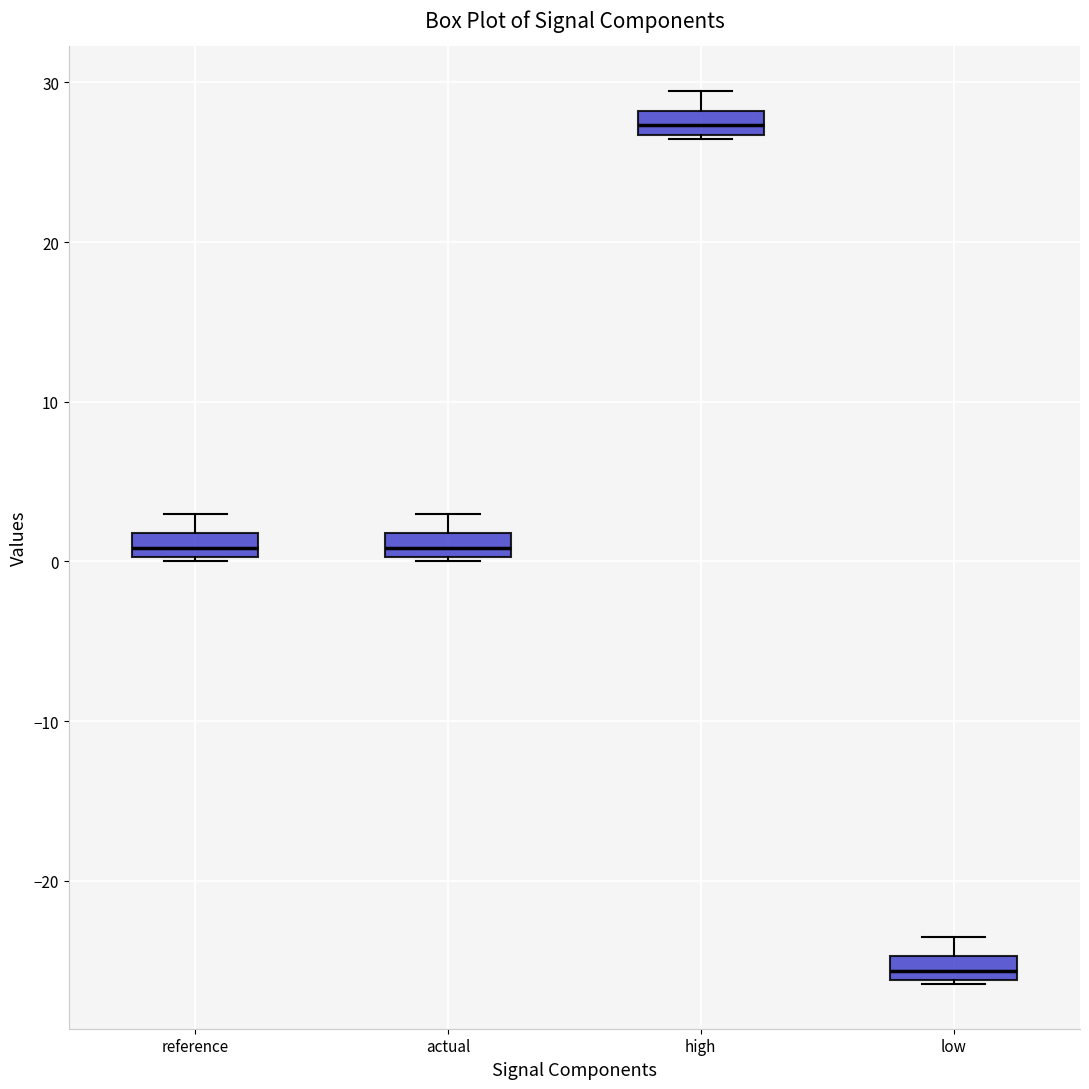

Where does the median line of the box for reference sit on the y-axis? The values are not printed on the chart, so give them approximately, as read against the axis.

1